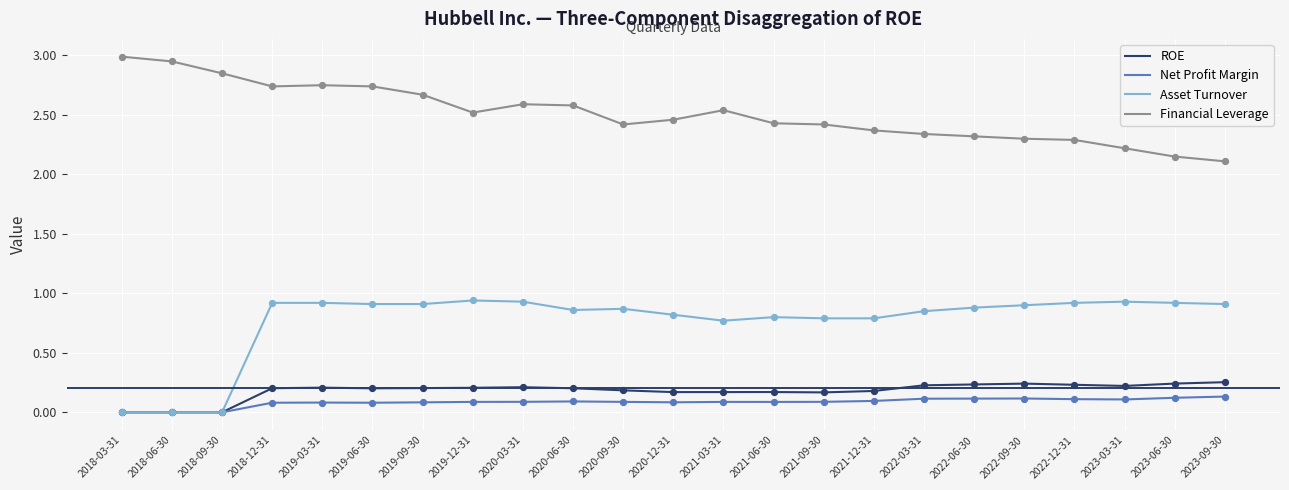

Which series has the largest total across all categories?

Financial Leverage